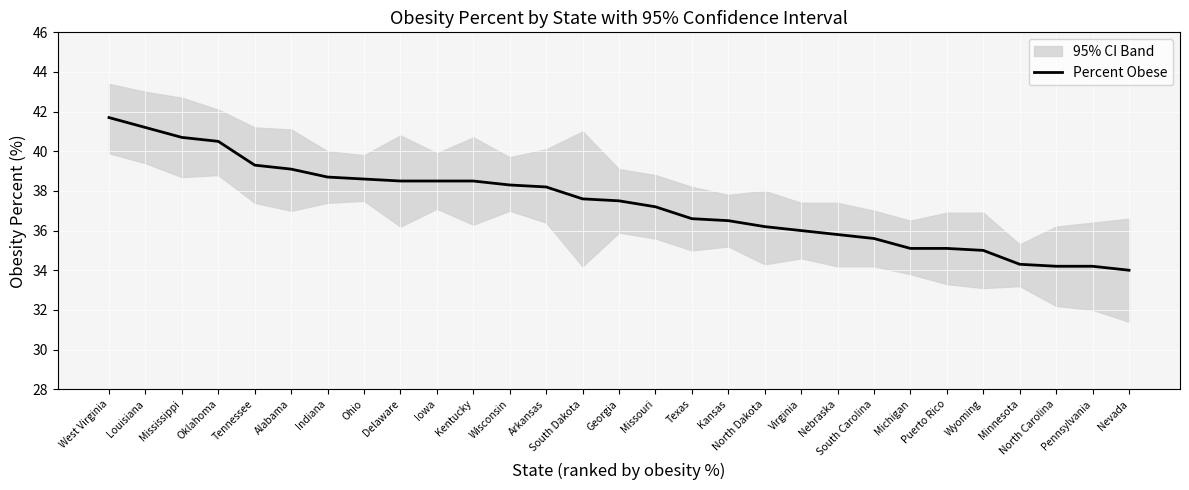

Reading left to right, list all the values displayed in this chart.

41.7	41.2	40.7	40.5	39.3	39.1	38.7	38.6	38.5	38.5	38.5	38.3	38.2	37.6	37.5	37.2	36.6	36.5	36.2	36.0	35.8	35.6	35.1	35.1	35.0	34.3	34.2	34.2	34.0